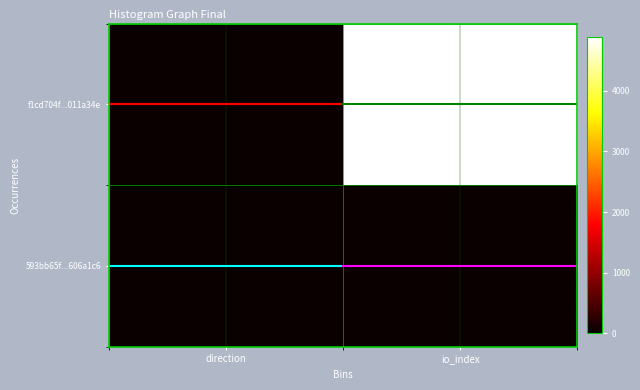

What is the difference between the highest and lowest values at direction?

2